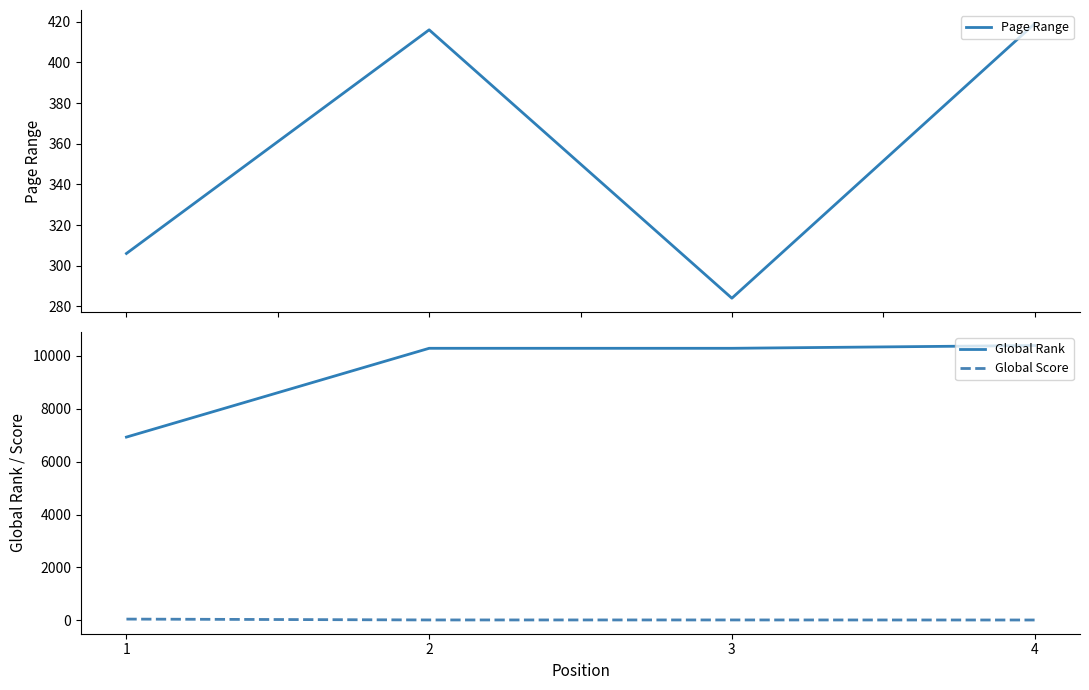

At which category does Page Range reach its first local peak?

2